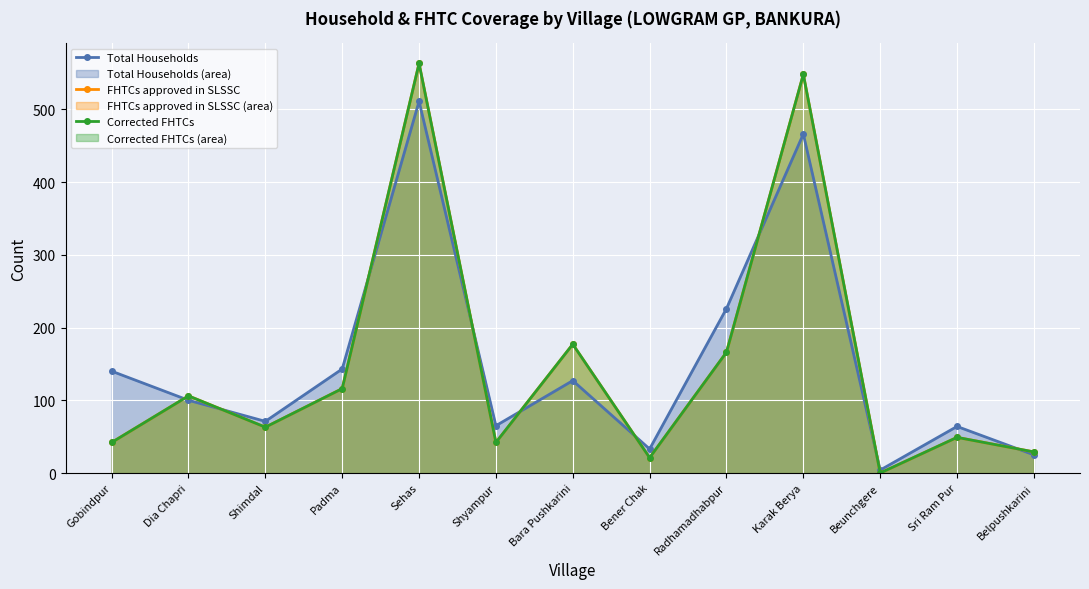

Reading left to right, list all the values displayed in this chart.

Total Households: 140	100	71	143	511	65	127	33	226	466	4	64	25
FHTCs approved in SLSSC: 42	106	63	116	563	42	177	21	166	548	0	49	29
Corrected FHTCs: 42	106	63	116	563	42	177	21	166	548	0	49	29